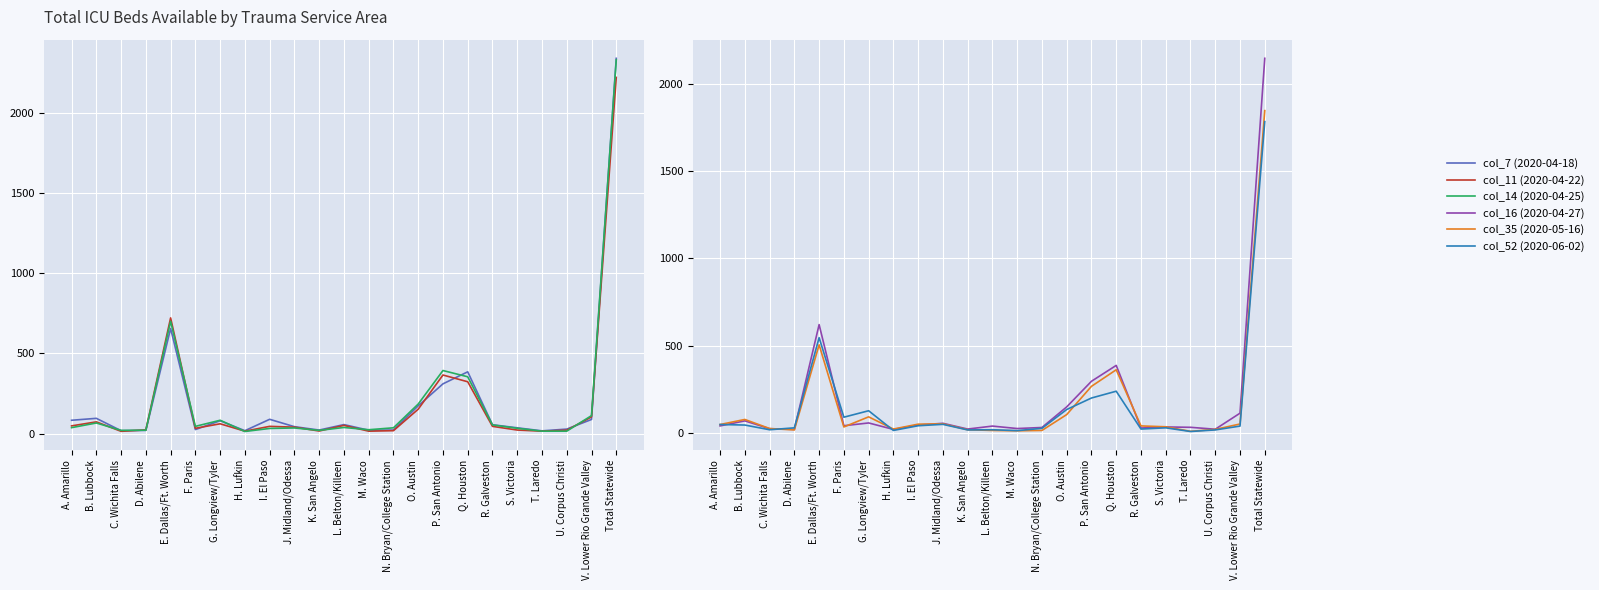

Reading left to right, what are all the values shown in this chart?

col_7 (2020-04-18): 83	95	18	20	655	25	80	18	89	43	22	56	21	22	173	310	385	55	36	17	28	88	2339
col_11 (2020-04-22): 48	73	14	23	721	33	61	15	45	40	16	51	15	18	152	365	323	45	22	15	21	104	2220
col_14 (2020-04-25): 37	66	20	21	700	45	83	13	32	35	20	38	24	36	184	393	354	54	33	15	15	112	2330
col_16 (2020-04-27): 39	68	23	19	620	40	56	19	44	54	21	38	24	30	148	295	386	27	33	31	20	112	2147
col_35 (2020-05-16): 47	76	24	16	504	33	91	21	49	51	17	13	11	13	104	266	361	39	34	8	19	50	1847
col_52 (2020-06-02): 47	44	17	28	545	89	126	13	40	48	16	17	12	25	133	199	238	21	28	7	16	38	1784